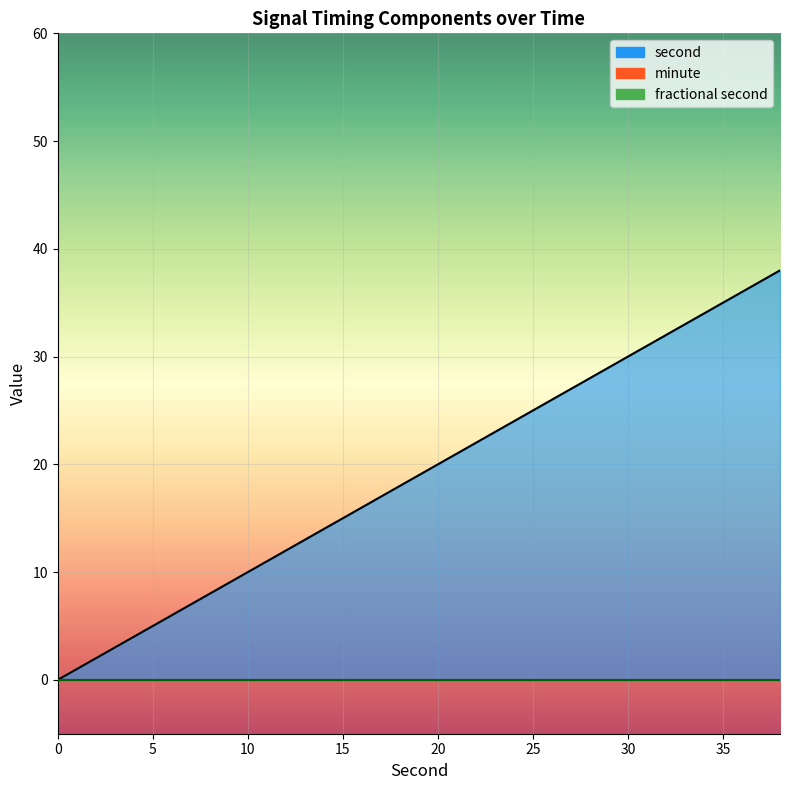

True or false: fractional second and second intersect in this chart.

False